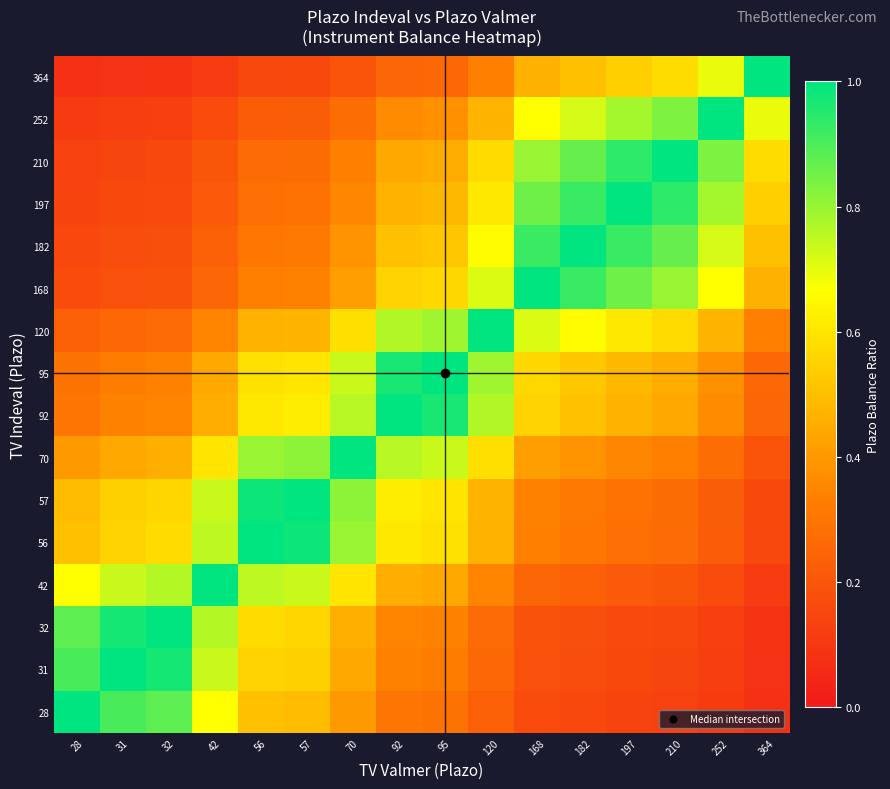

At 56, list the series in order from largest to smallest.

56, 57, 70, 42, 92, 95, 32, 31, 28, 120, 168, 182, 197, 210, 252, 364